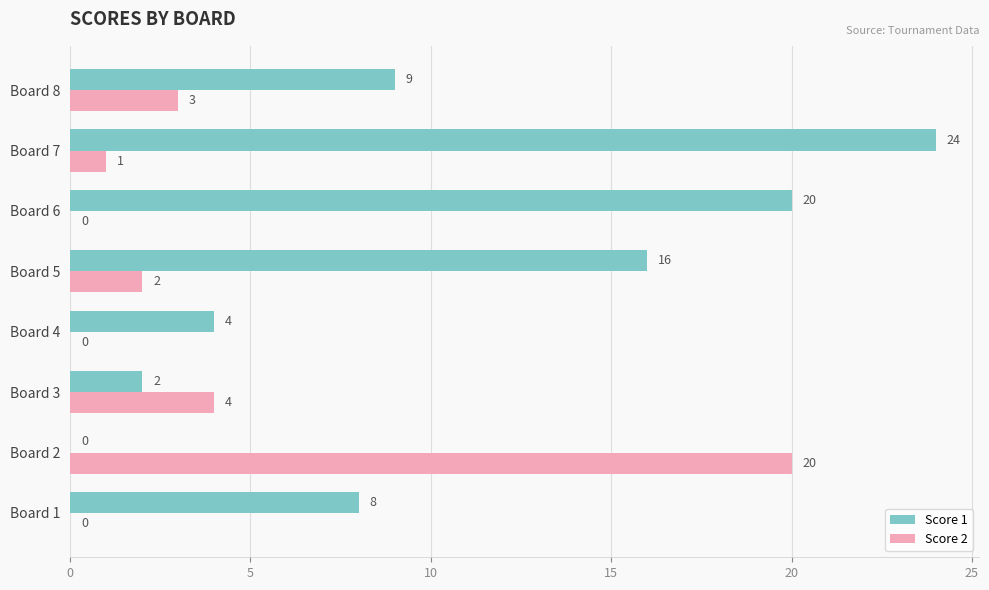

Is the value of Score 1 at Board 5 greater than the value of Score 2 at Board 1?

Yes